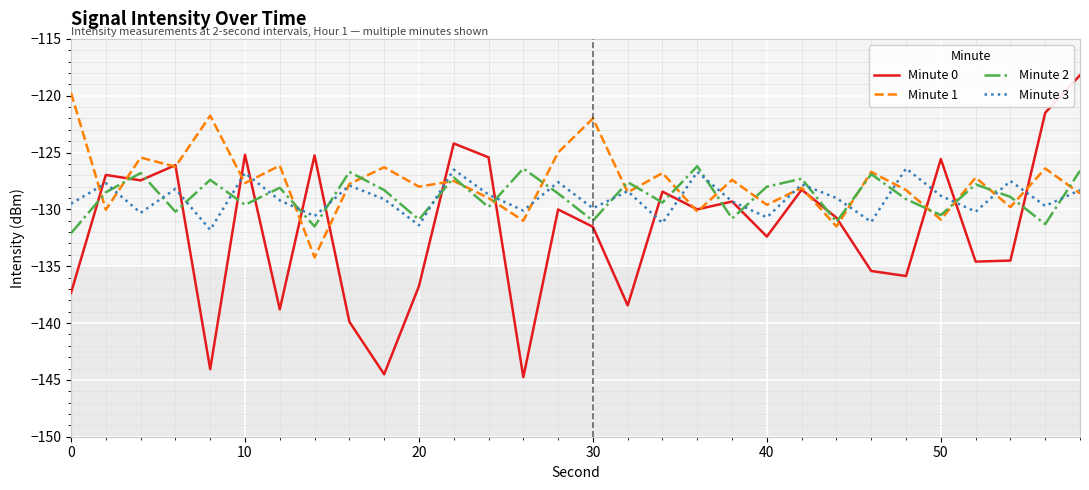

After their last crossing, which series has the higher values: Minute 0 or Minute 2?

Minute 0